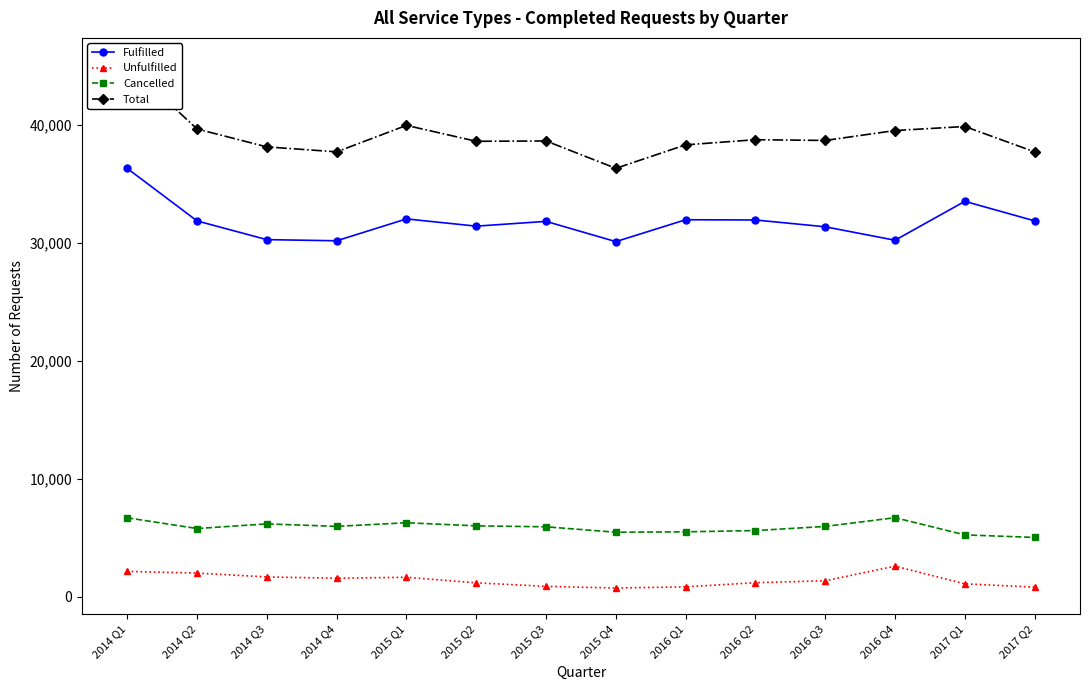

How many values in the Total series exceed 38668?

6